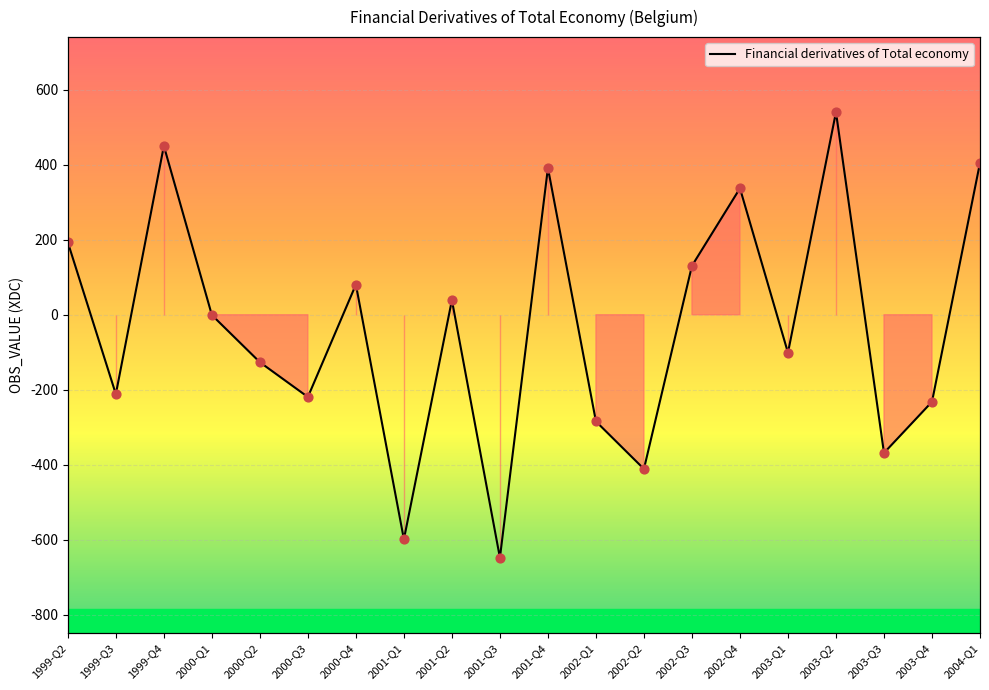

Between 2001-Q3 and 2000-Q3, which is larger?

2000-Q3